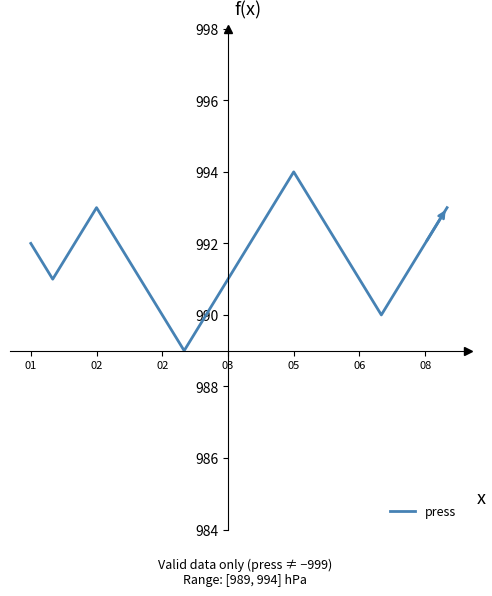

What is the greatest value displayed?

994